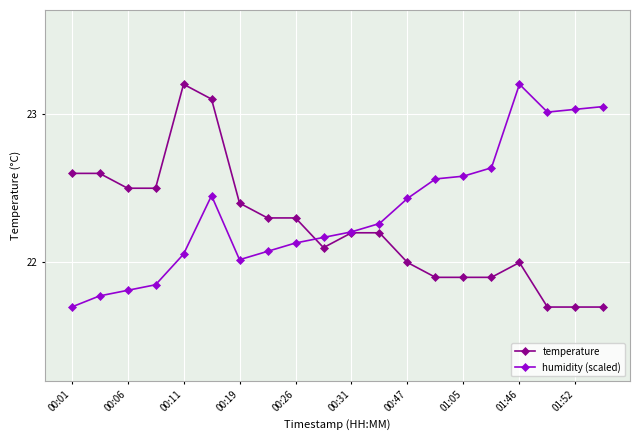

How many lines are shown in the chart?

2